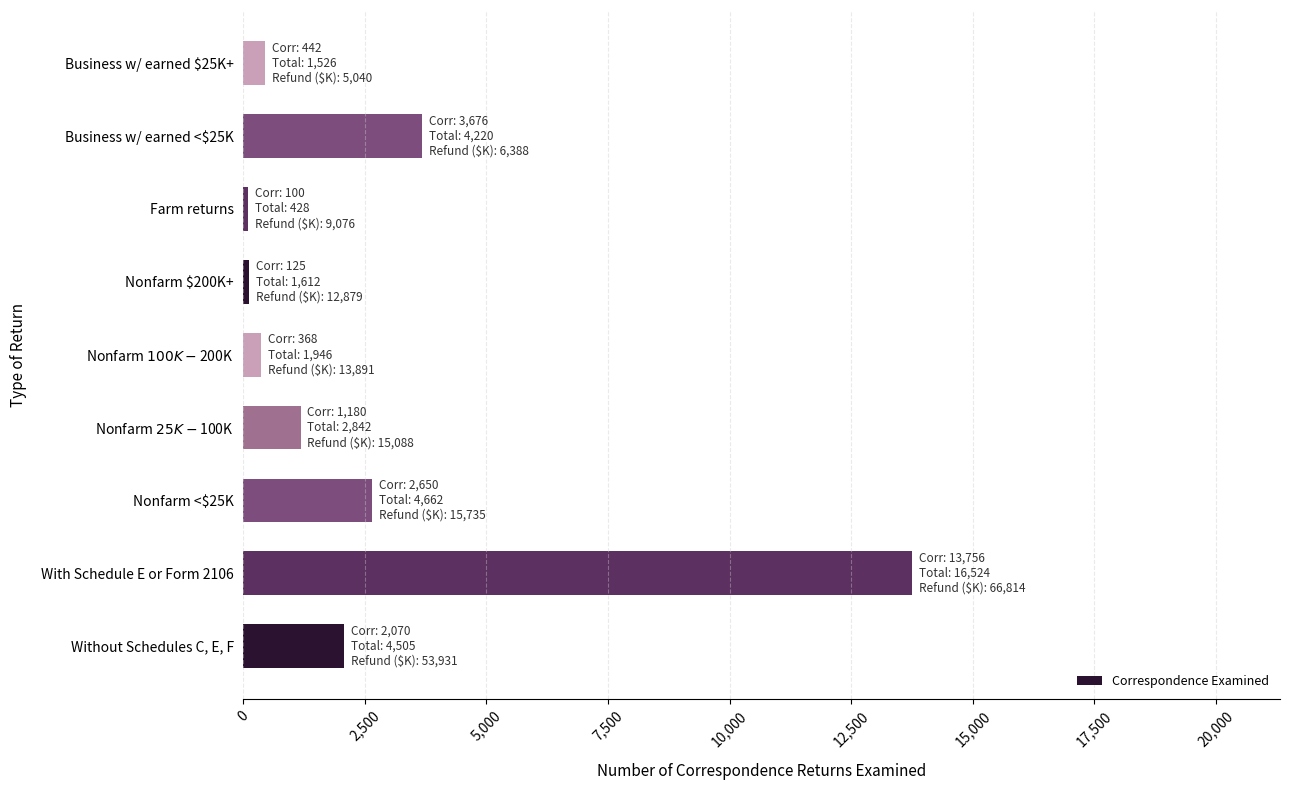

Rank the categories by value from lowest to highest.

Farm returns, Nonfarm $200K+, Nonfarm $100K-$200K, Business w/ earned $25K+, Nonfarm $25K-$100K, Without Schedules C, E, F, Nonfarm <$25K, Business w/ earned <$25K, With Schedule E or Form 2106